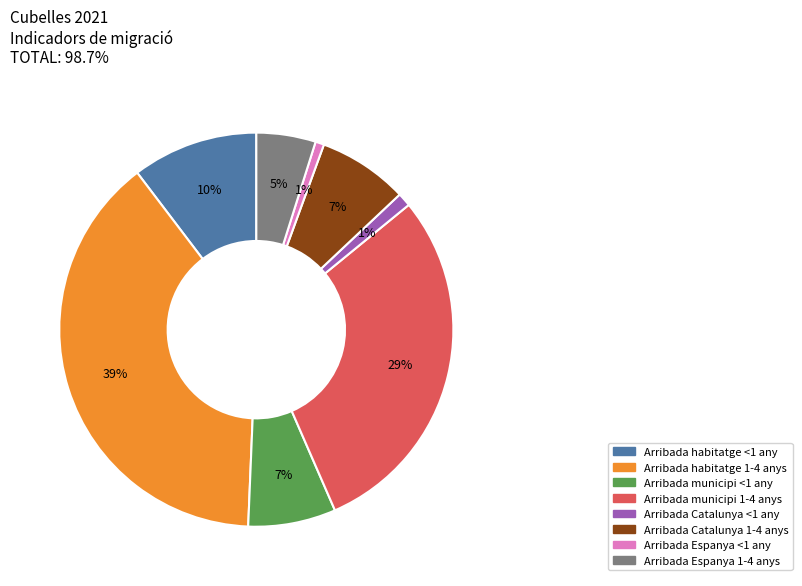

Does any single category account for the majority?

No